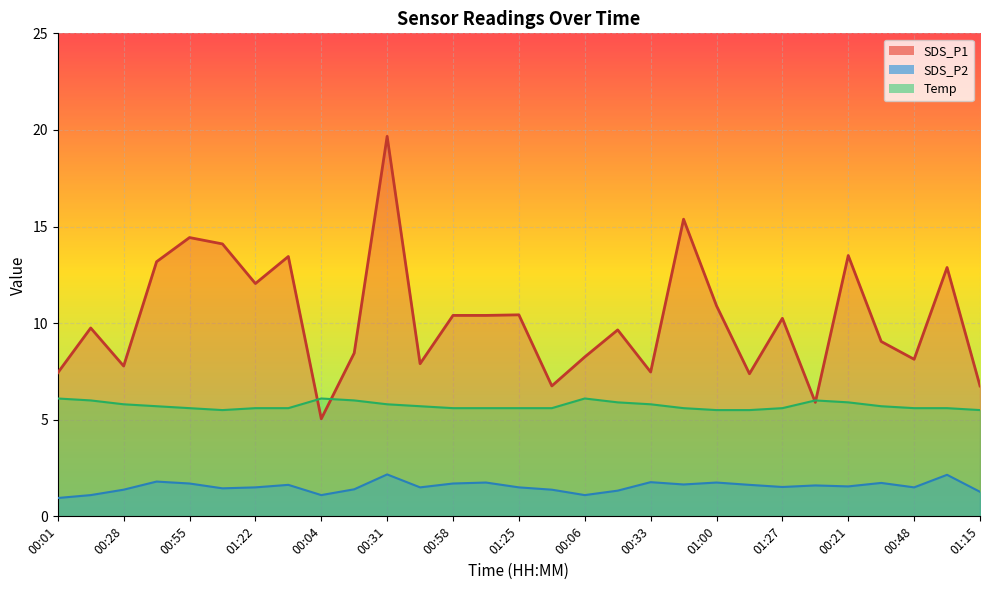

Is the value of Temp line at 17 greater than the value of SDS_P2 line at 28?

Yes